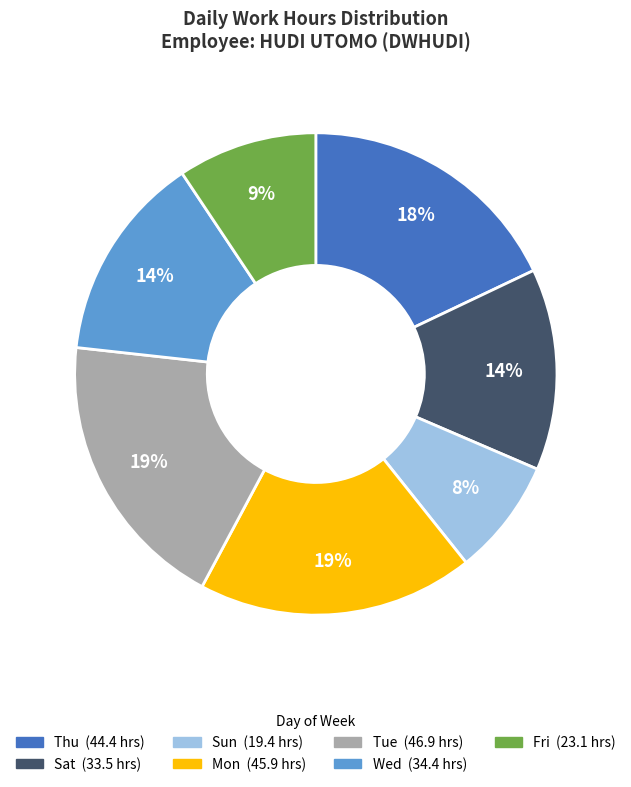

Is there a majority slice in this chart?

No